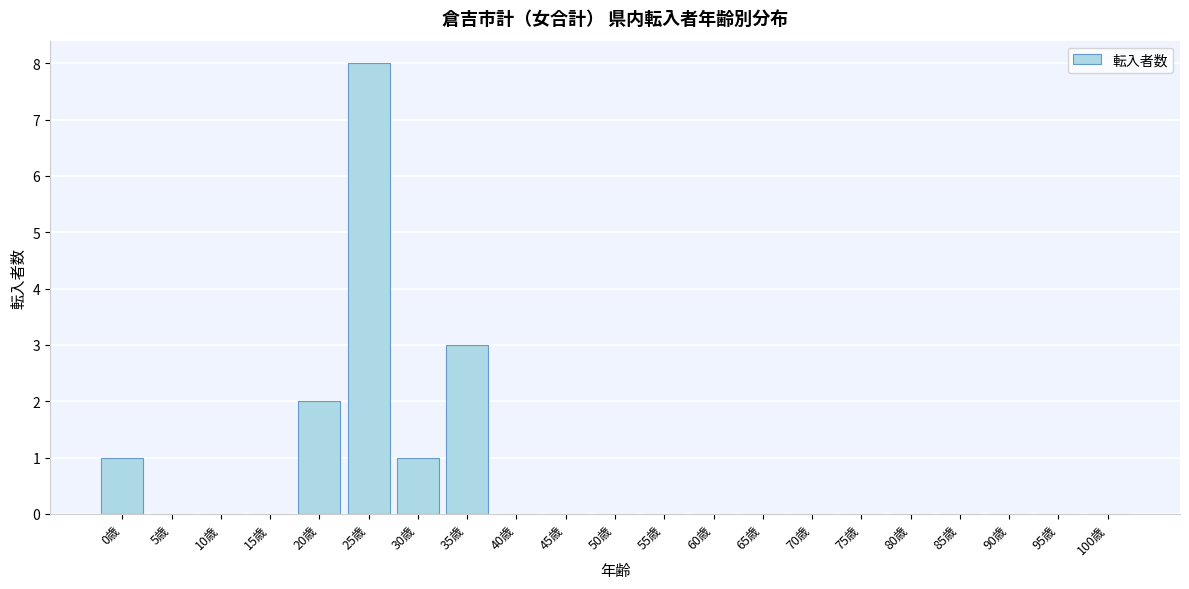

Reading left to right, list all the values displayed in this chart.

0歳=1	5歳=0	10歳=0	15歳=0	20歳=2	25歳=8	30歳=1	35歳=3	40歳=0	45歳=0	50歳=0	55歳=0	60歳=0	65歳=0	70歳=0	75歳=0	80歳=0	85歳=0	90歳=0	95歳=0	100歳=0